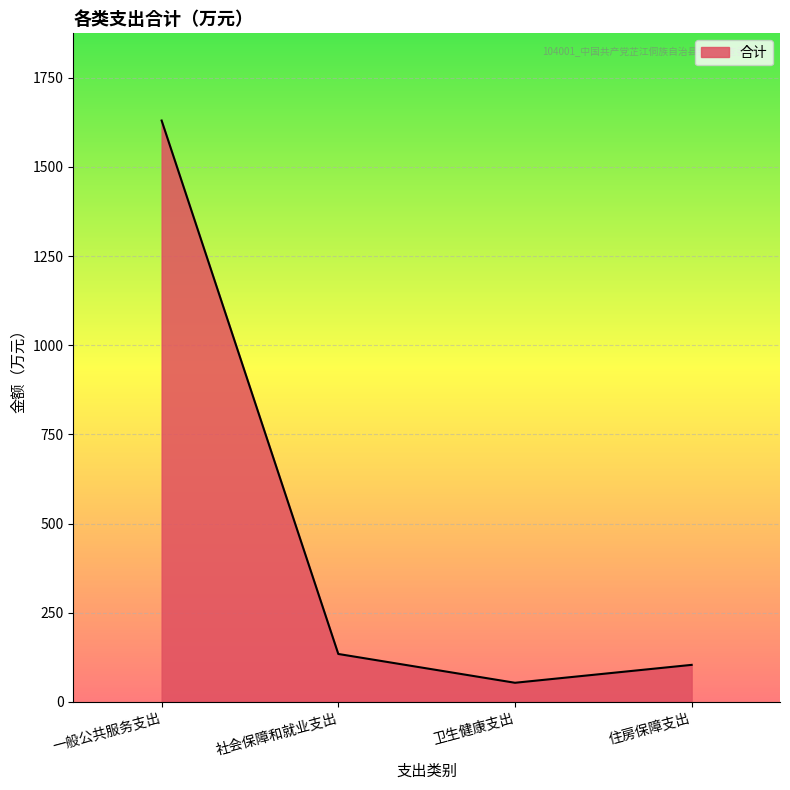

At which category does the chart reach its peak across all series?

一般公共服务支出